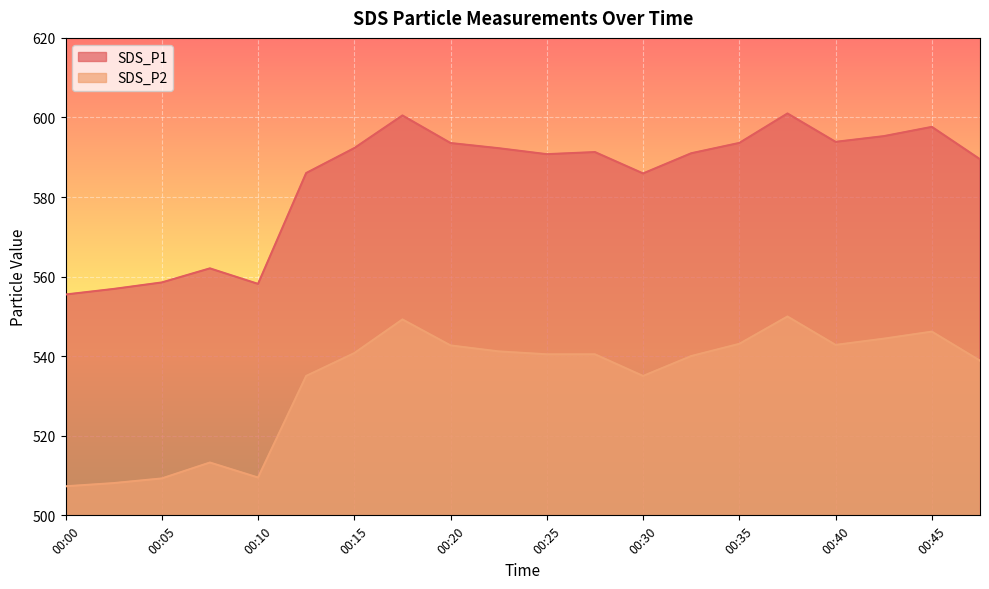

How many interior local peaks does the SDS_P1 series have?

5